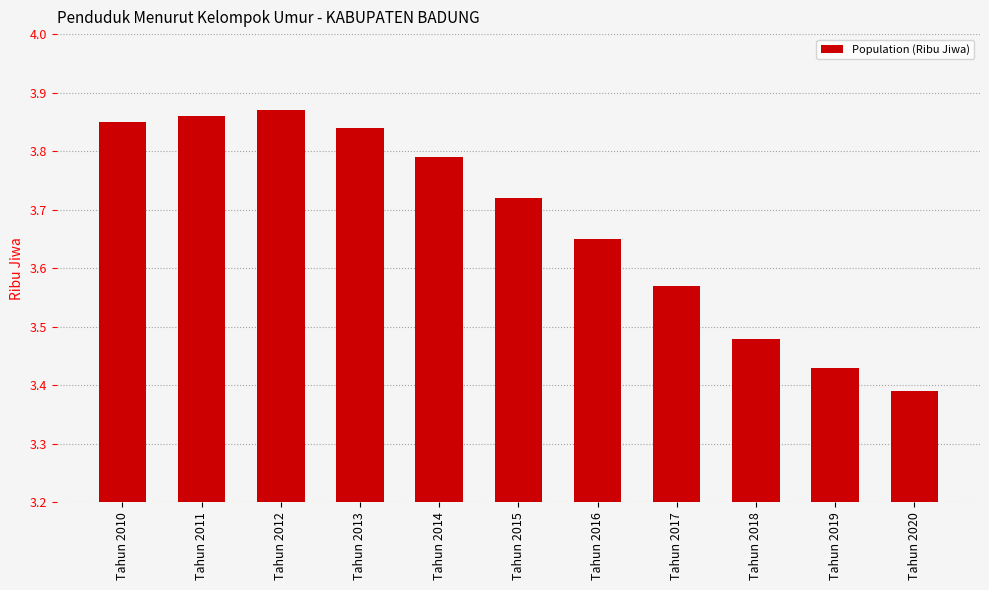

True or false: the data shows 6.8 at Tahun 2012.

False